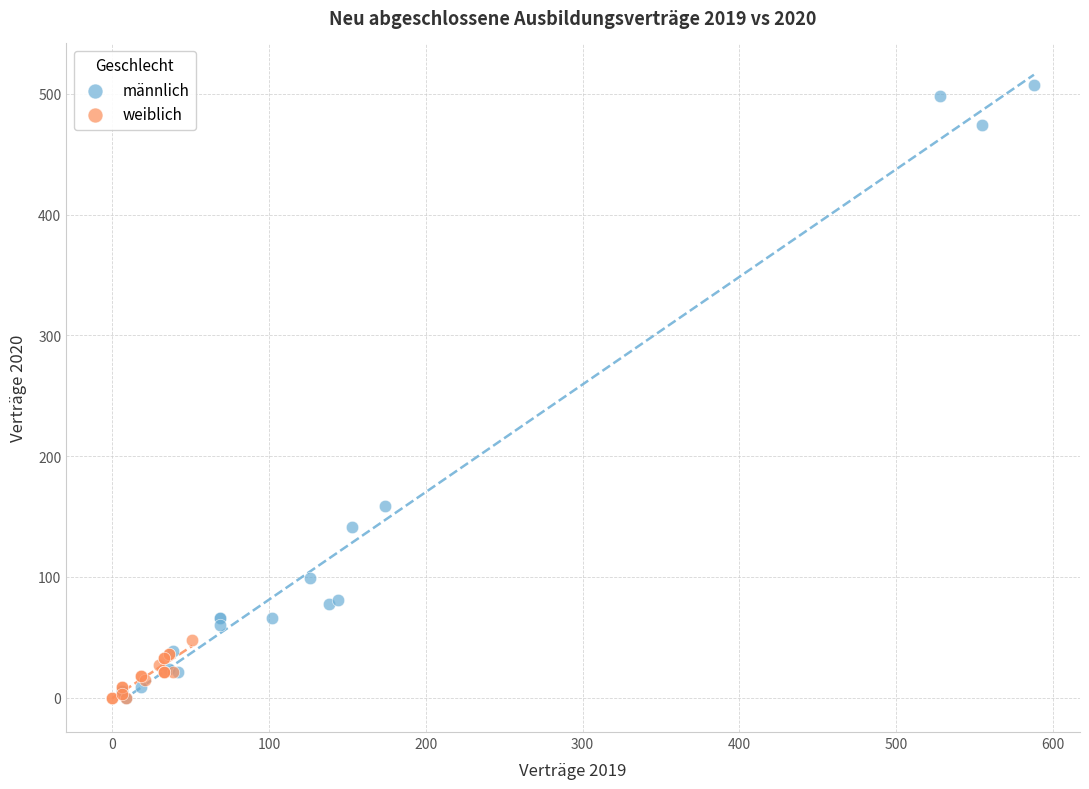

Which series contains the highest Y value?

männlich